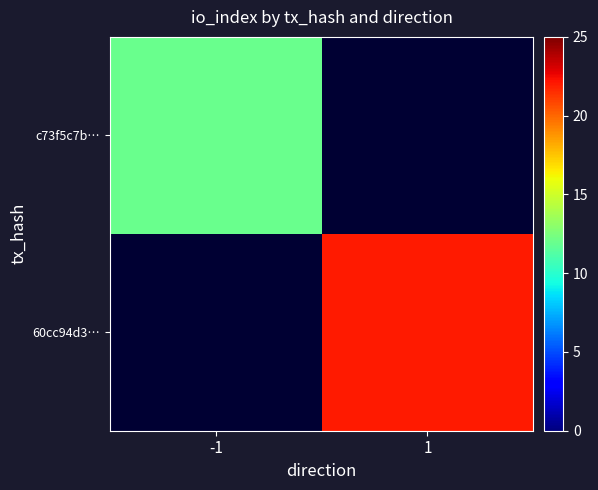

At how many categories does at least one series exceed 20?

1